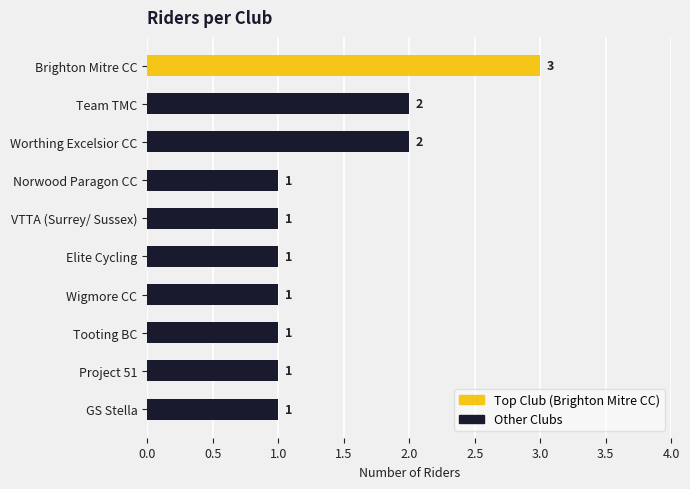

The chart shows a value of 1 at VTTA (Surrey/ Sussex). True or false?

True